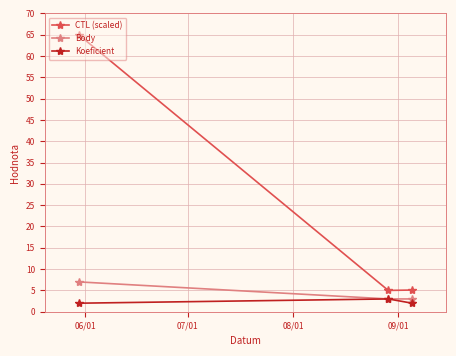

What is the sum of all Body values?

13.0